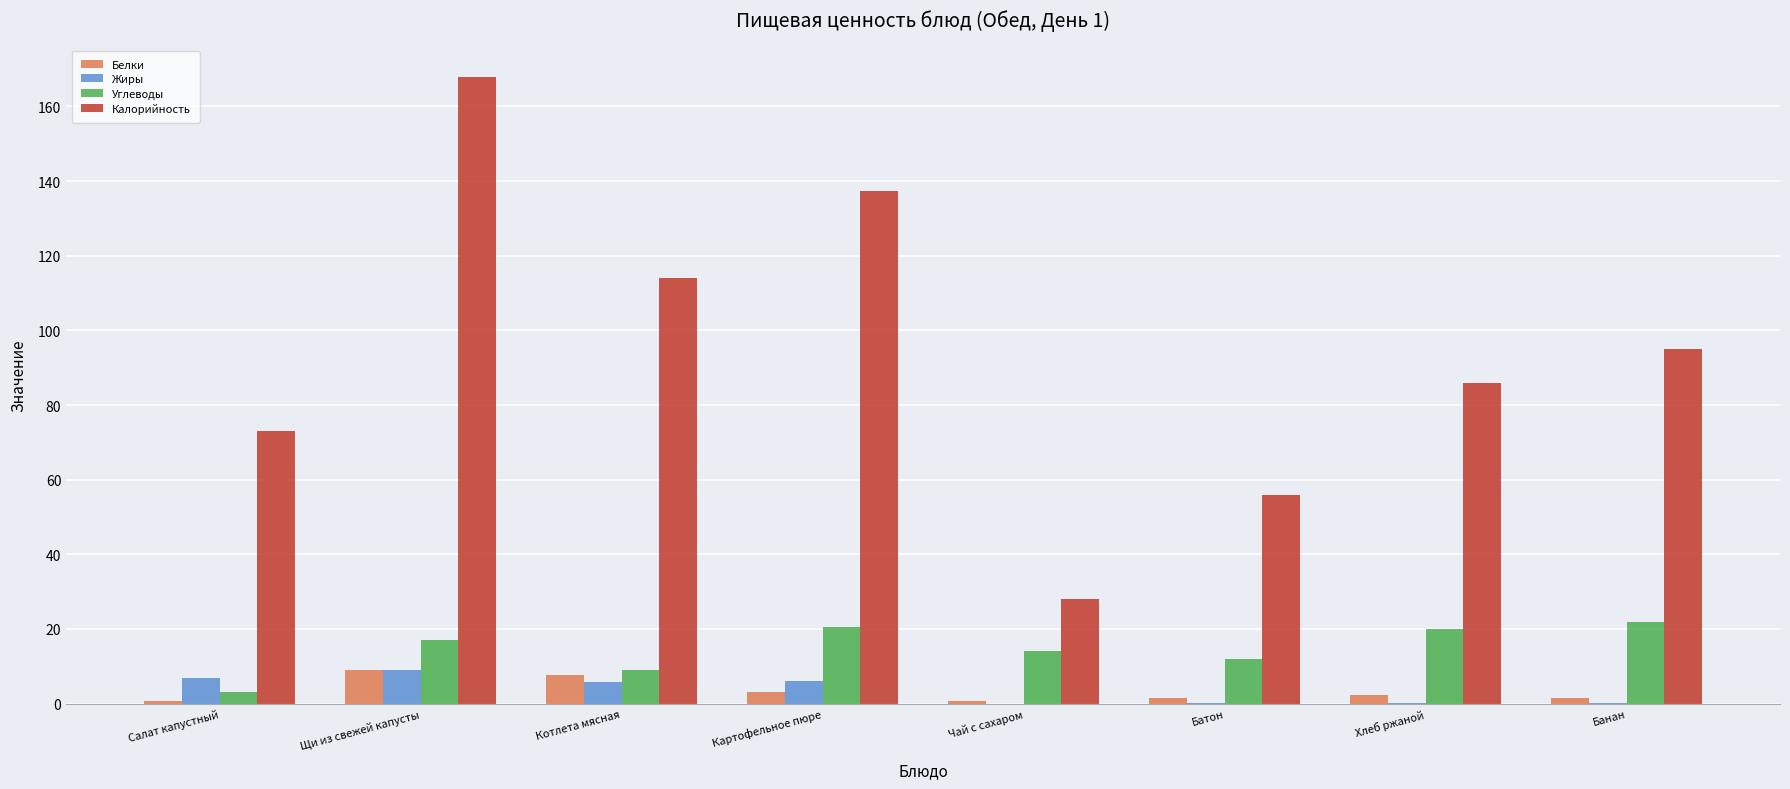

How many groups of bars are there?

8